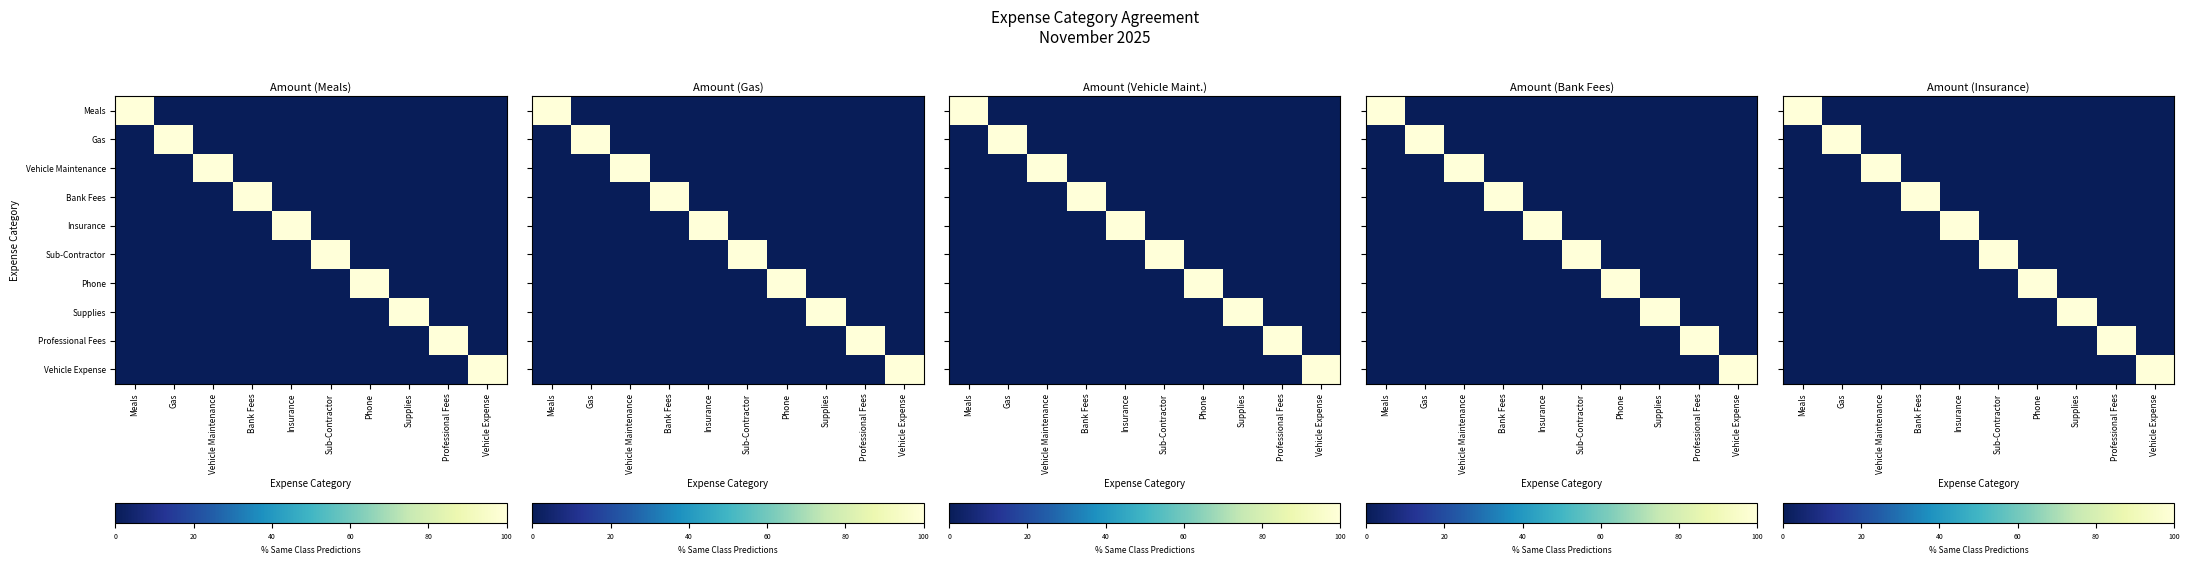

The Vehicle Maintenance series shows 0 at Professional Fees. True or false?

True